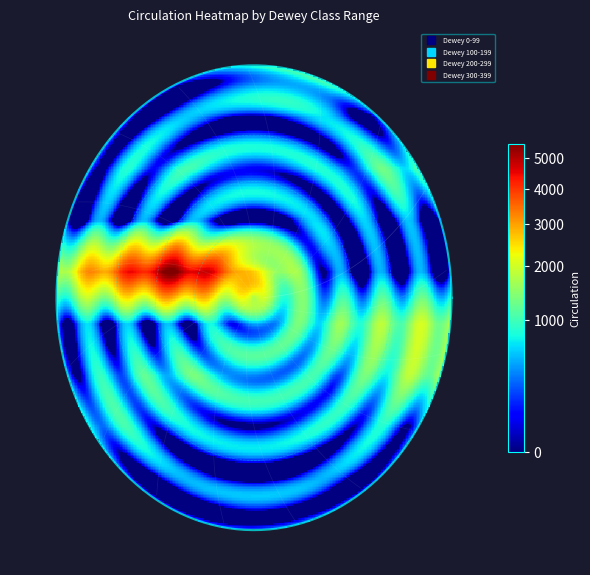

What is the maximum value shown in the chart?

5526